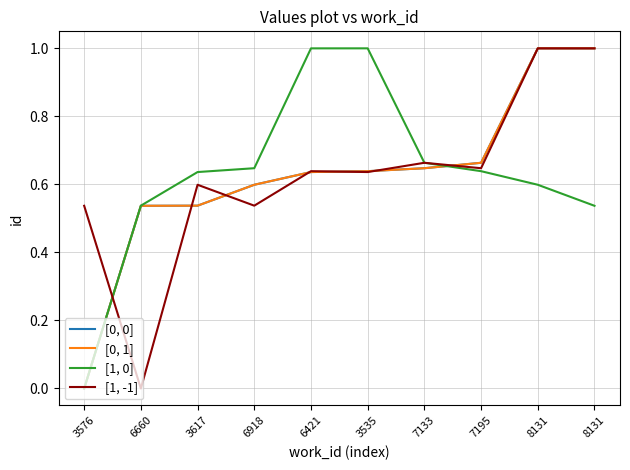

Is this an area chart (filled region under the line)?

No